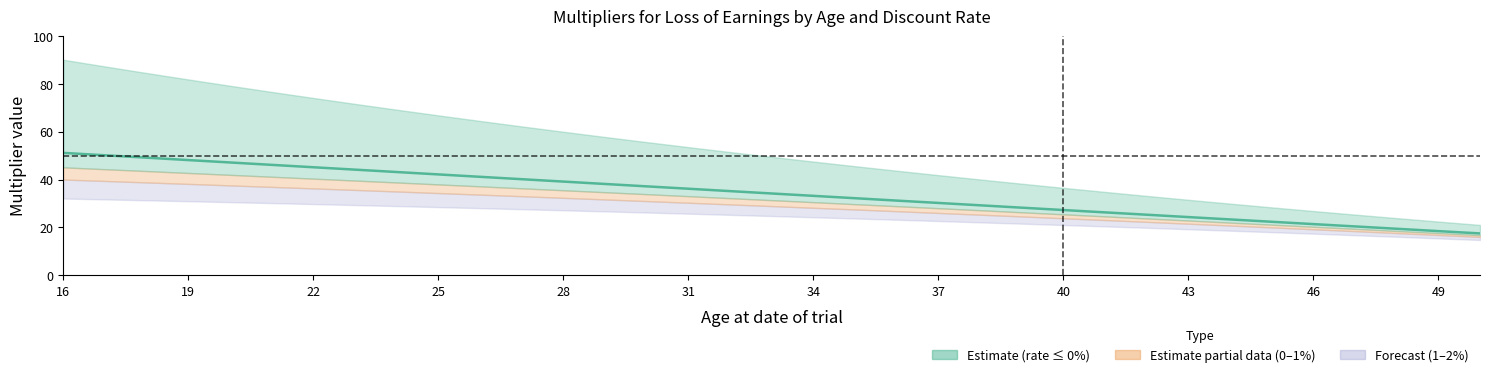

Where does the rate_neg002 series first go above 49?

16